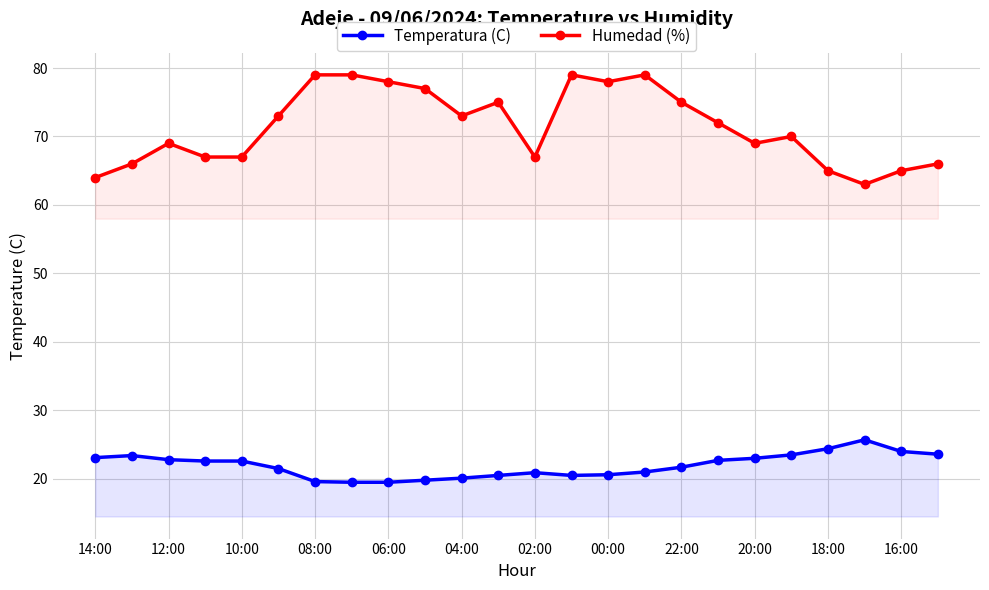

List the series in order of their peak value, lowest first.

Temperatura (C), Humedad (%)